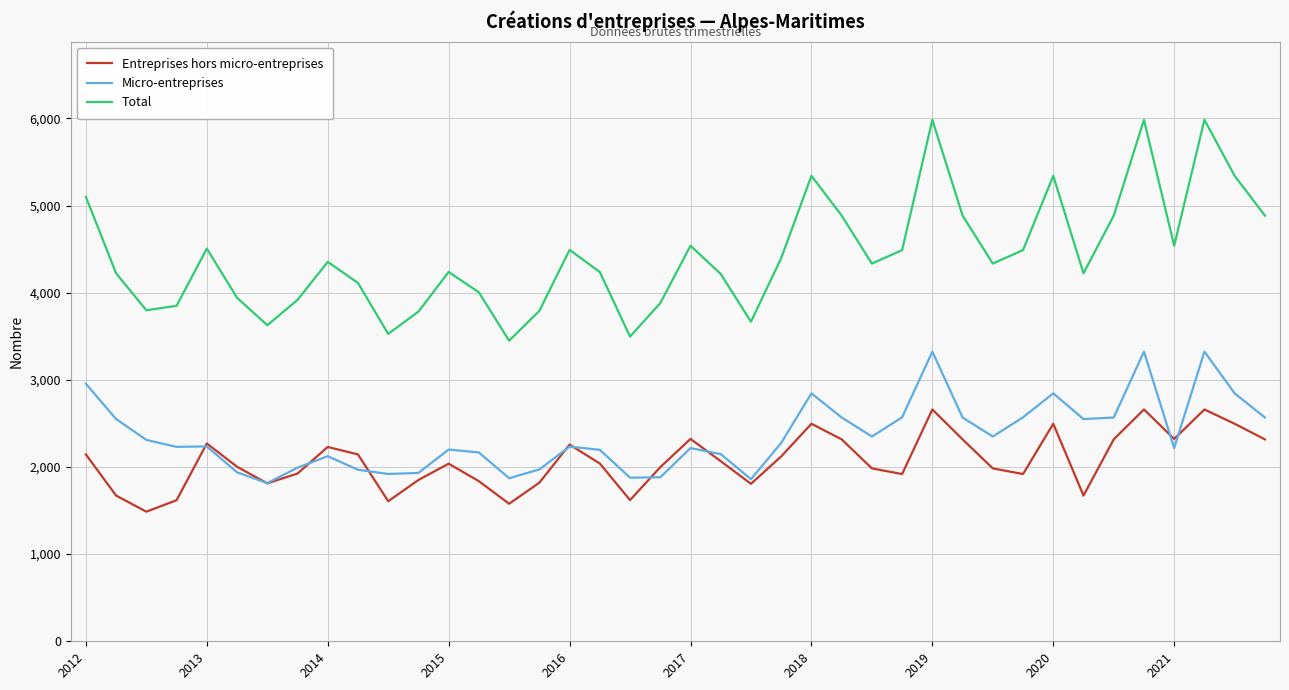

What is the minimum value shown in the chart?

1487